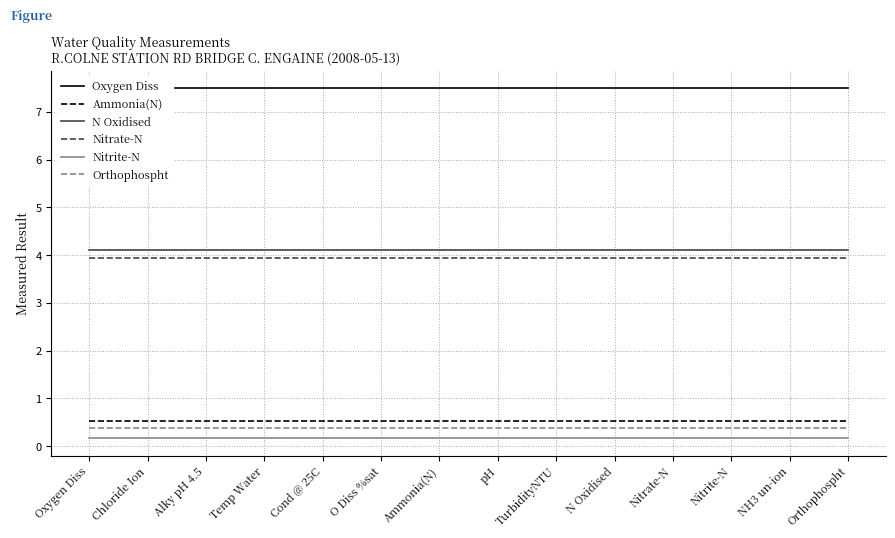

Reading right to left, what are all the values shown in this chart?

Oxygen Diss: 7.5	7.5	7.5	7.5	7.5	7.5	7.5	7.5	7.5	7.5	7.5	7.5	7.5	7.5
Ammonia(N): 0.5	0.5	0.5	0.5	0.5	0.5	0.5	0.5	0.5	0.5	0.5	0.5	0.5	0.5
N Oxidised: 4.1	4.1	4.1	4.1	4.1	4.1	4.1	4.1	4.1	4.1	4.1	4.1	4.1	4.1
Nitrate-N: 3.9	3.9	3.9	3.9	3.9	3.9	3.9	3.9	3.9	3.9	3.9	3.9	3.9	3.9
Nitrite-N: 0.2	0.2	0.2	0.2	0.2	0.2	0.2	0.2	0.2	0.2	0.2	0.2	0.2	0.2
Orthophospht: 0.4	0.4	0.4	0.4	0.4	0.4	0.4	0.4	0.4	0.4	0.4	0.4	0.4	0.4